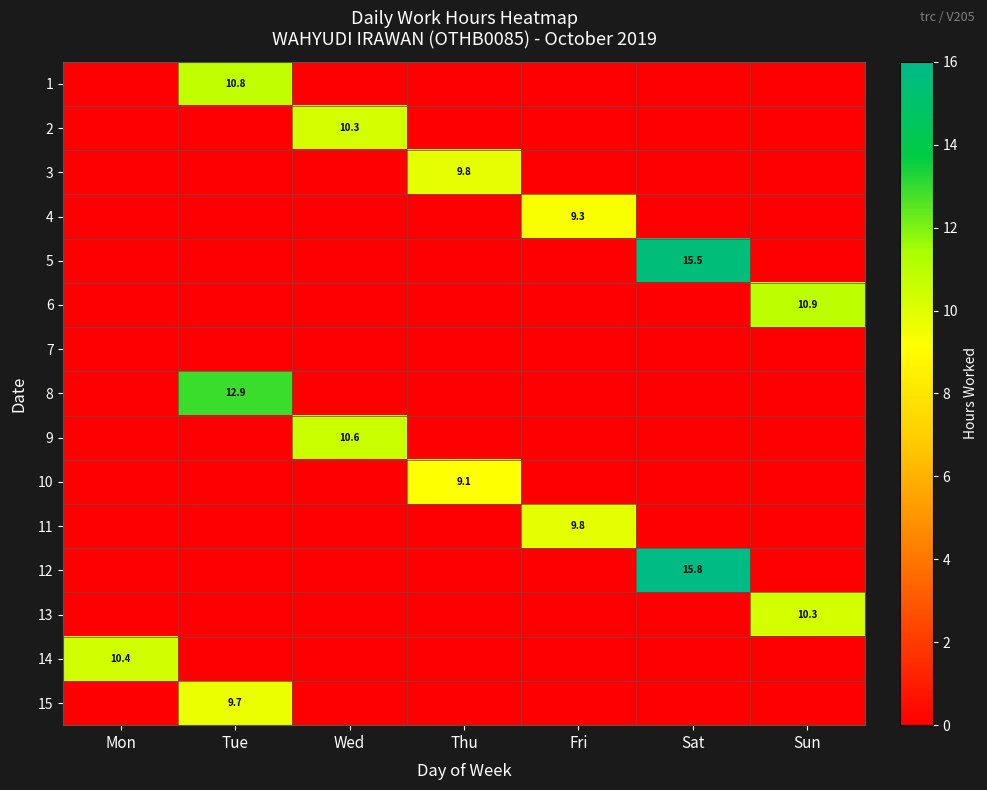

The value of 5 at Sat is 15.5. True or false?

True